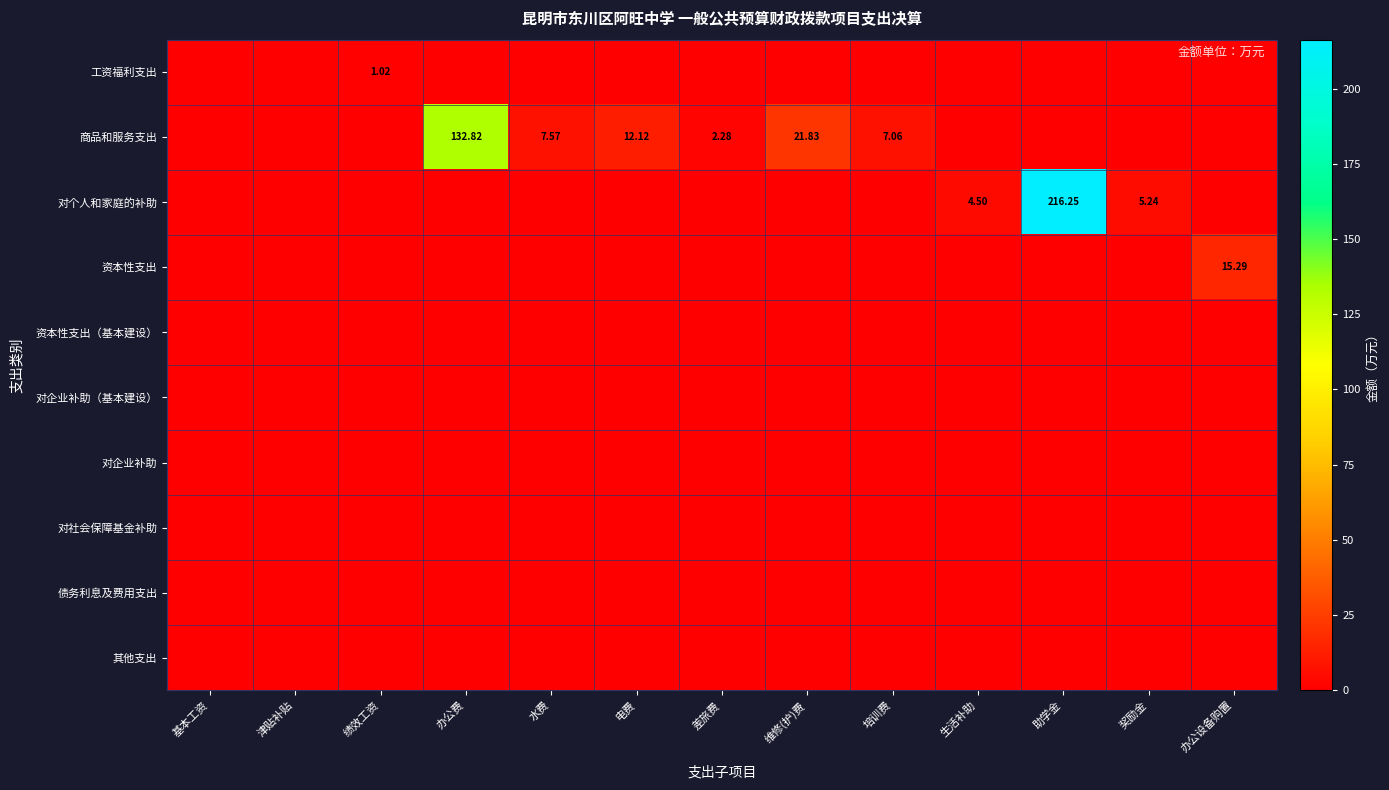

What is the maximum value for 资本性支出?

15.3